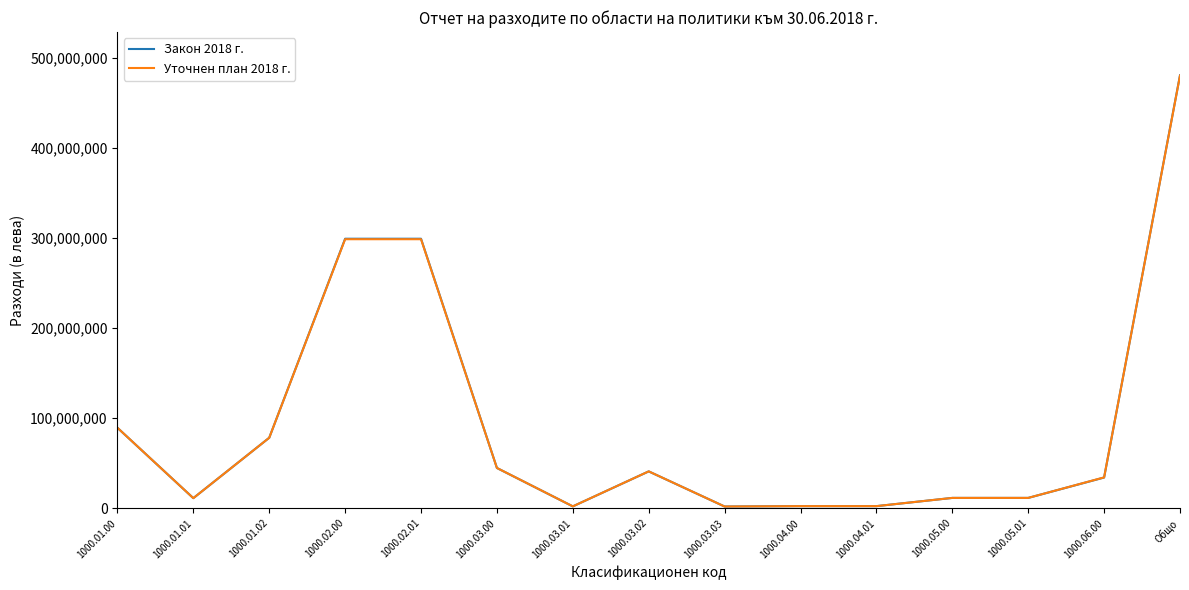

What is the maximum value shown in the chart?

480786000